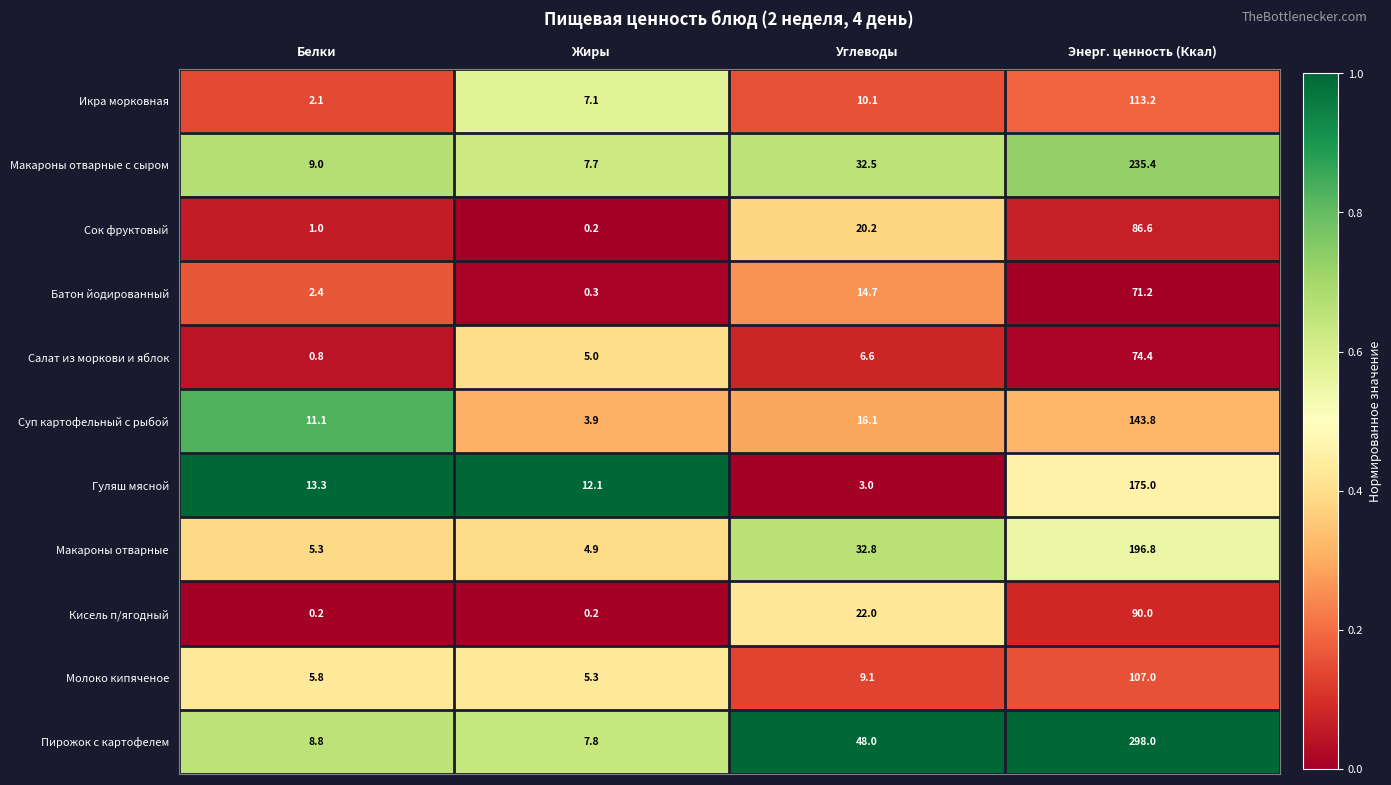

What is the average value of the Сок фруктовый series?

27.0